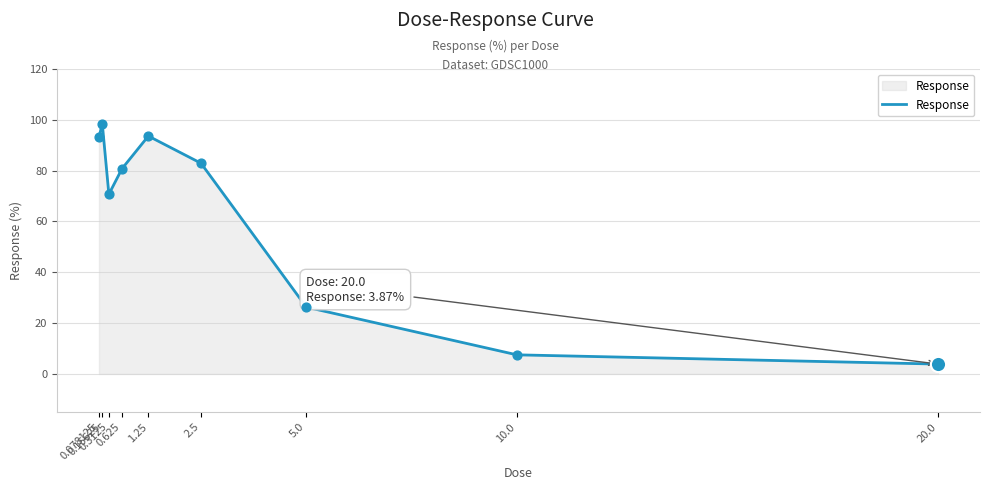

Which has a higher value, 0.3125 or 0.078125?

0.078125